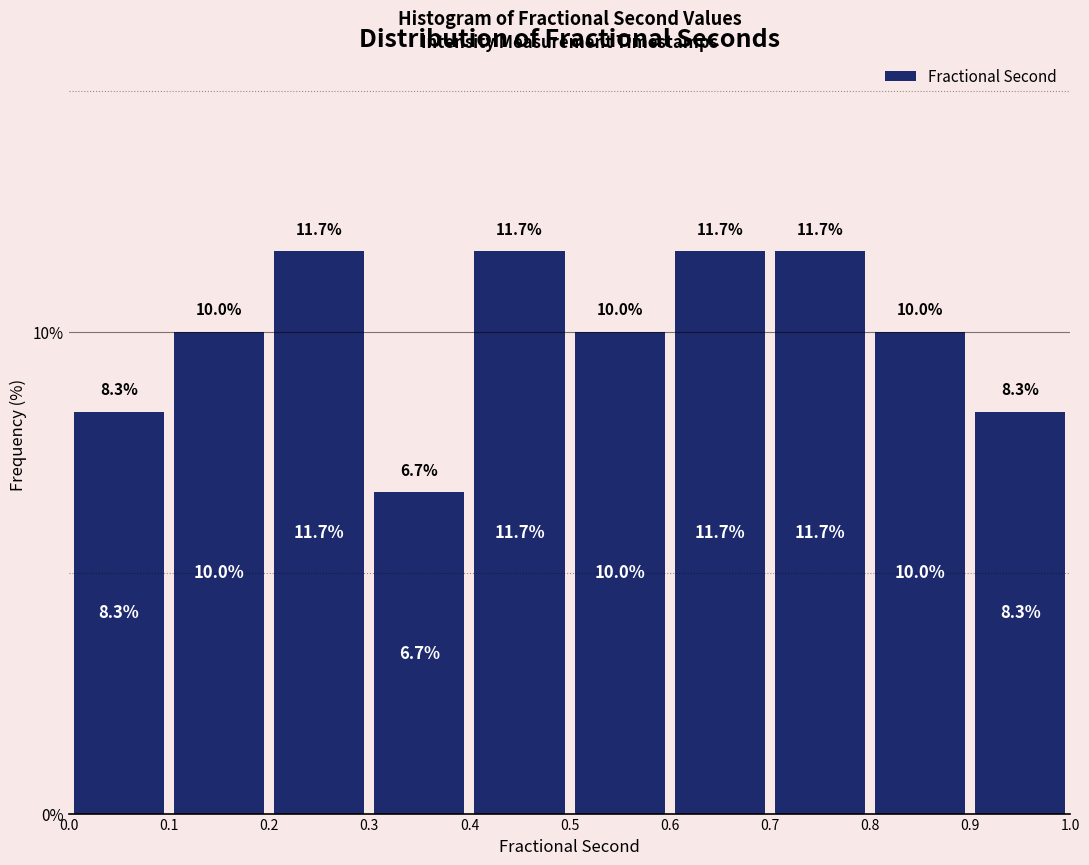

Reading left to right, transcribe this chart: for each bar, give the range it covers on the x-axis and its height.

0.0 to 0.1: 8.3
0.1 to 0.2: 10.0
0.2 to 0.3: 11.7
0.3 to 0.4: 6.7
0.4 to 0.5: 11.7
0.5 to 0.6: 10.0
0.6 to 0.7: 11.7
0.7 to 0.8: 11.7
0.8 to 0.9: 10.0
0.9 to 1.0: 8.3